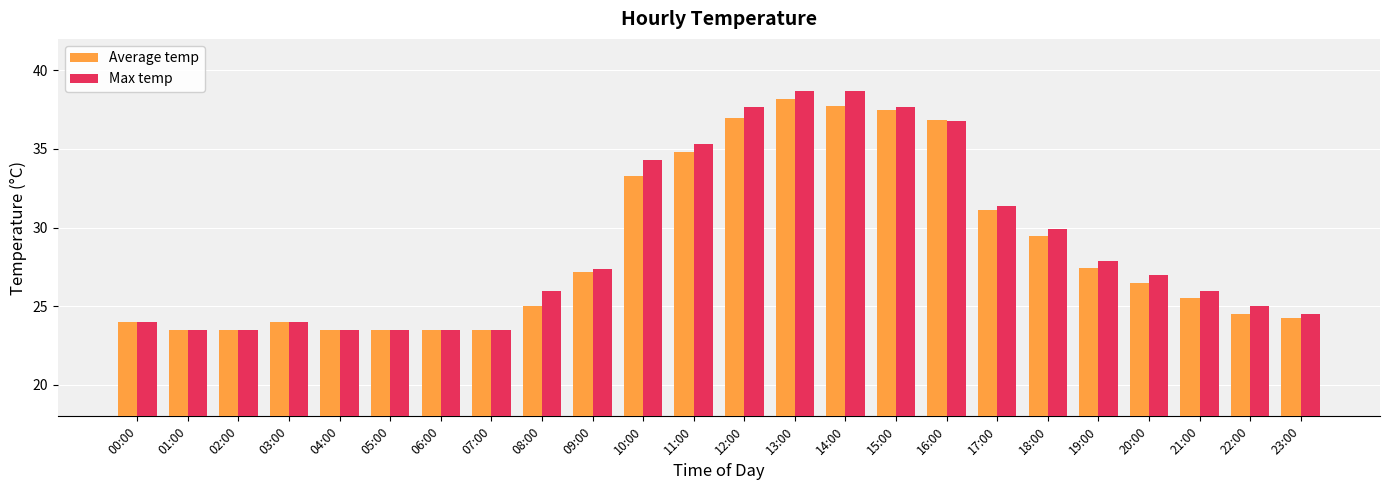

Which series changed the most between 10:00 and 14:00?

Average temp